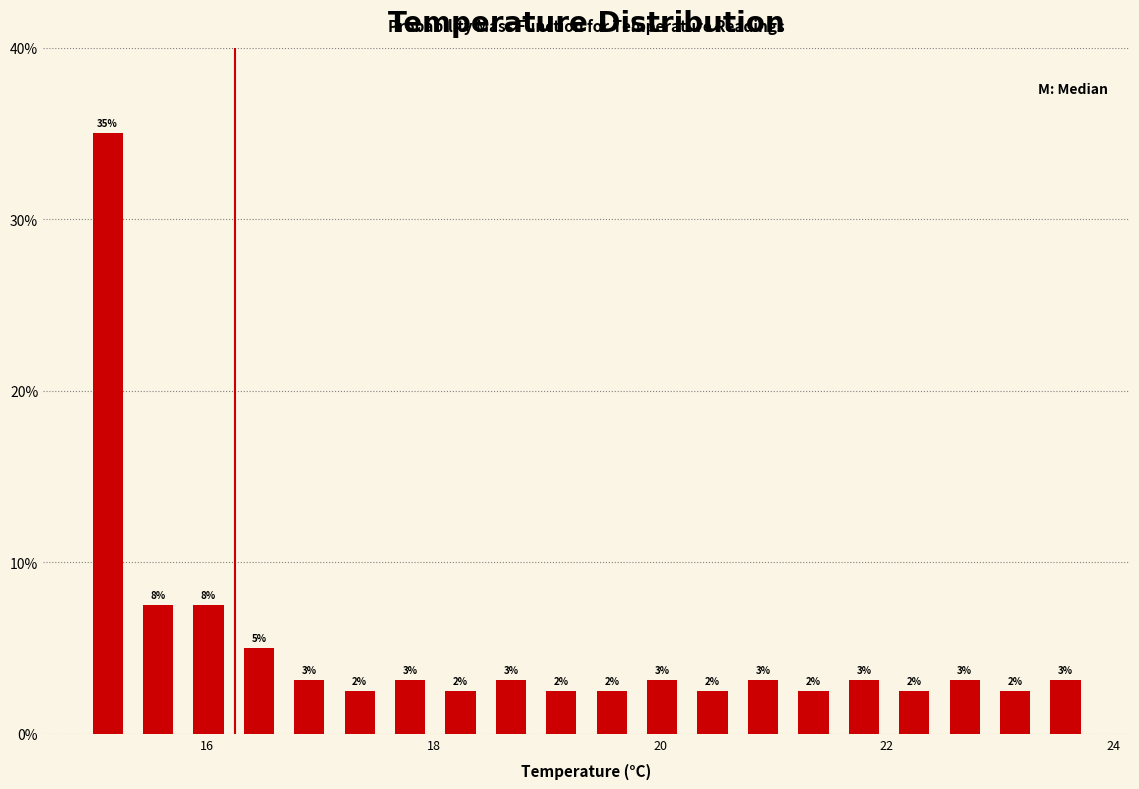

Around what value on the x-axis is the tallest bar? Give the approximate position of its centre, as read against the axis.

15.2